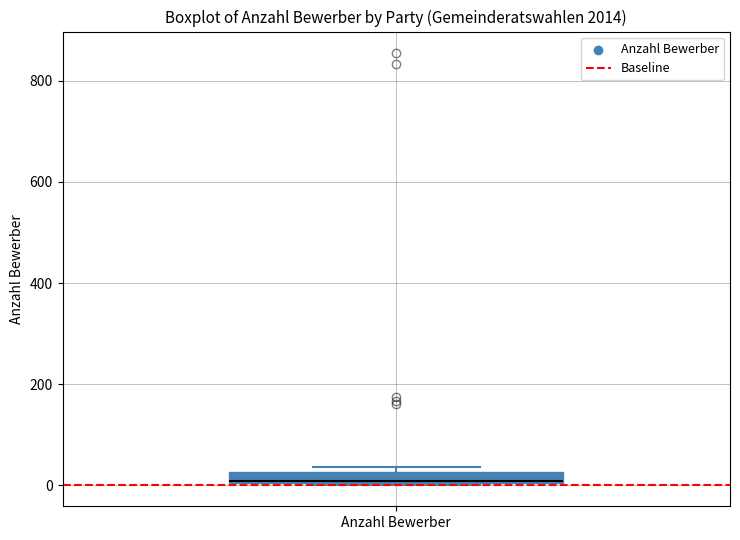

Where is the upper edge of the box for Anzahl Bewerber on the y-axis? The values are not printed on the chart, so give them approximately, as read against the axis.

20